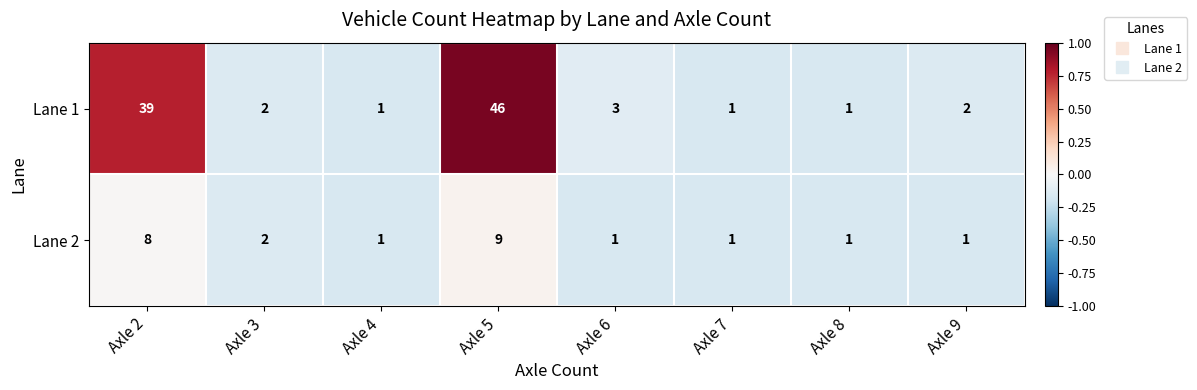

How many data points does each series have?

8